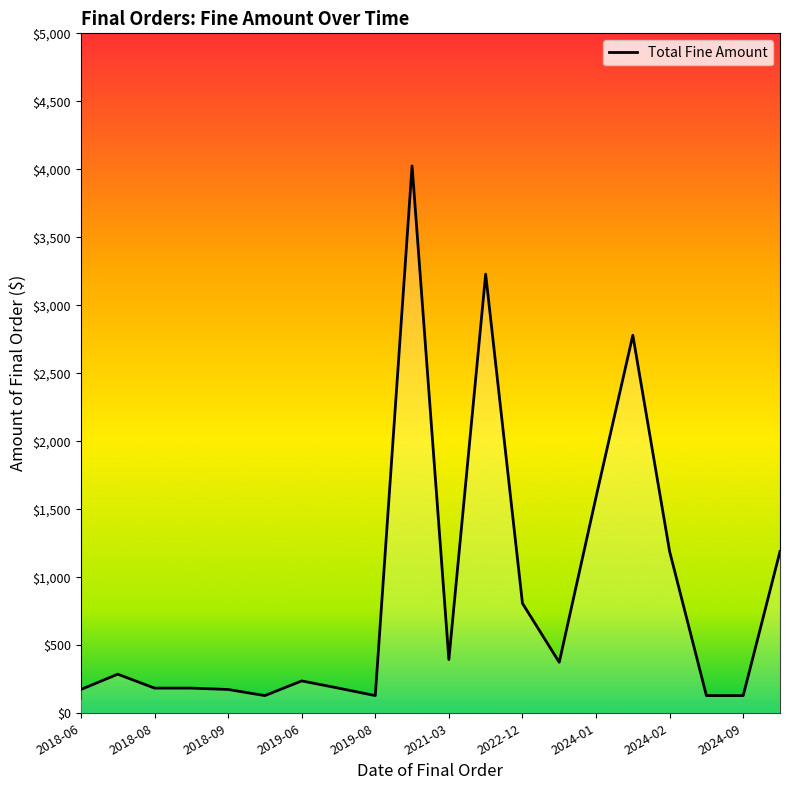

What is the smallest value displayed?

130.0